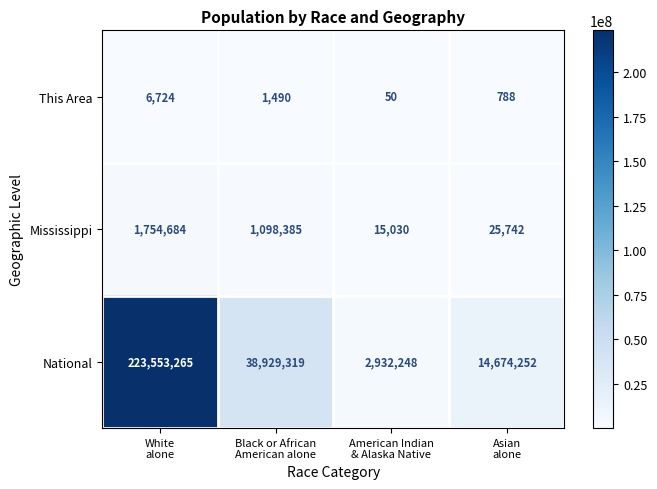

What is the difference between the second highest and second lowest values in the This Area series?

702